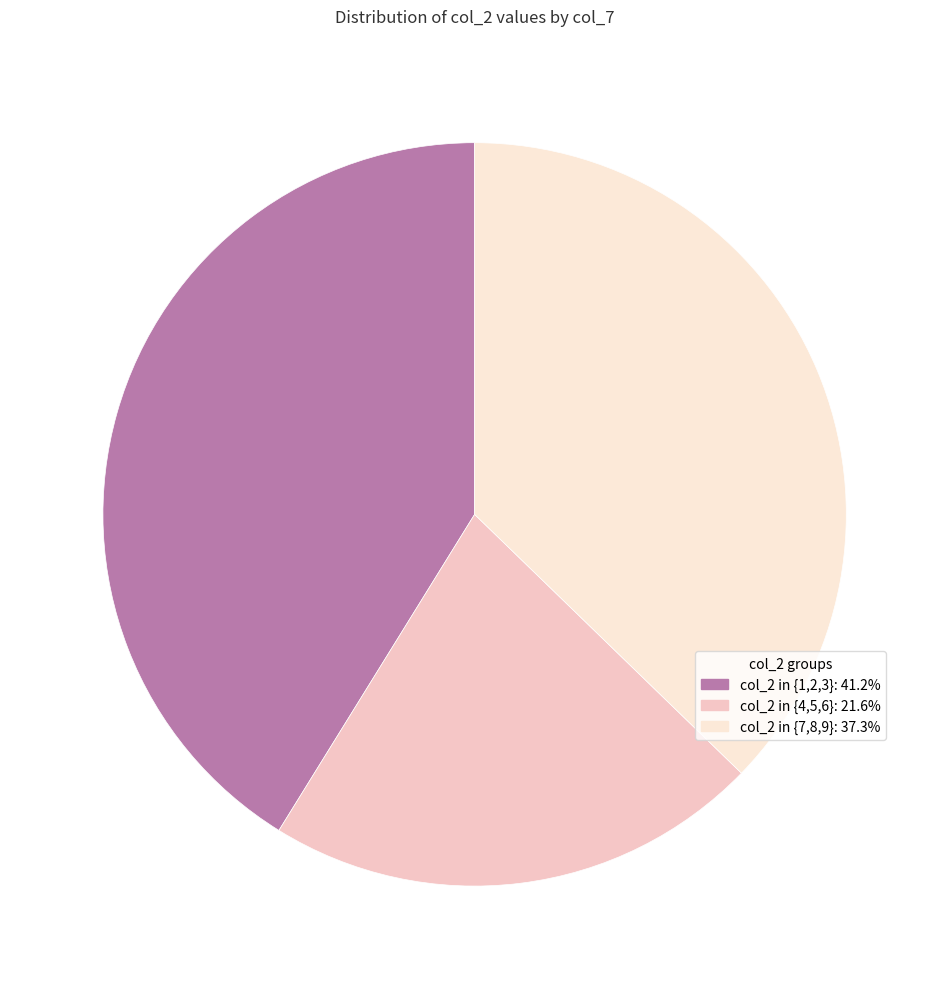

Count the number of slices in the pie.

3